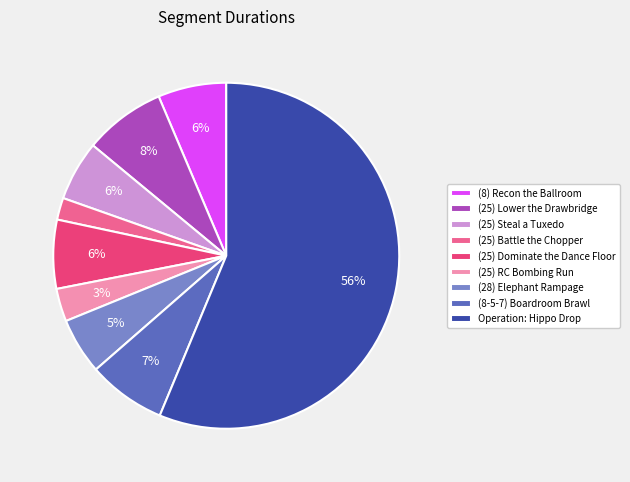

What is the majority slice?

Operation: Hippo Drop